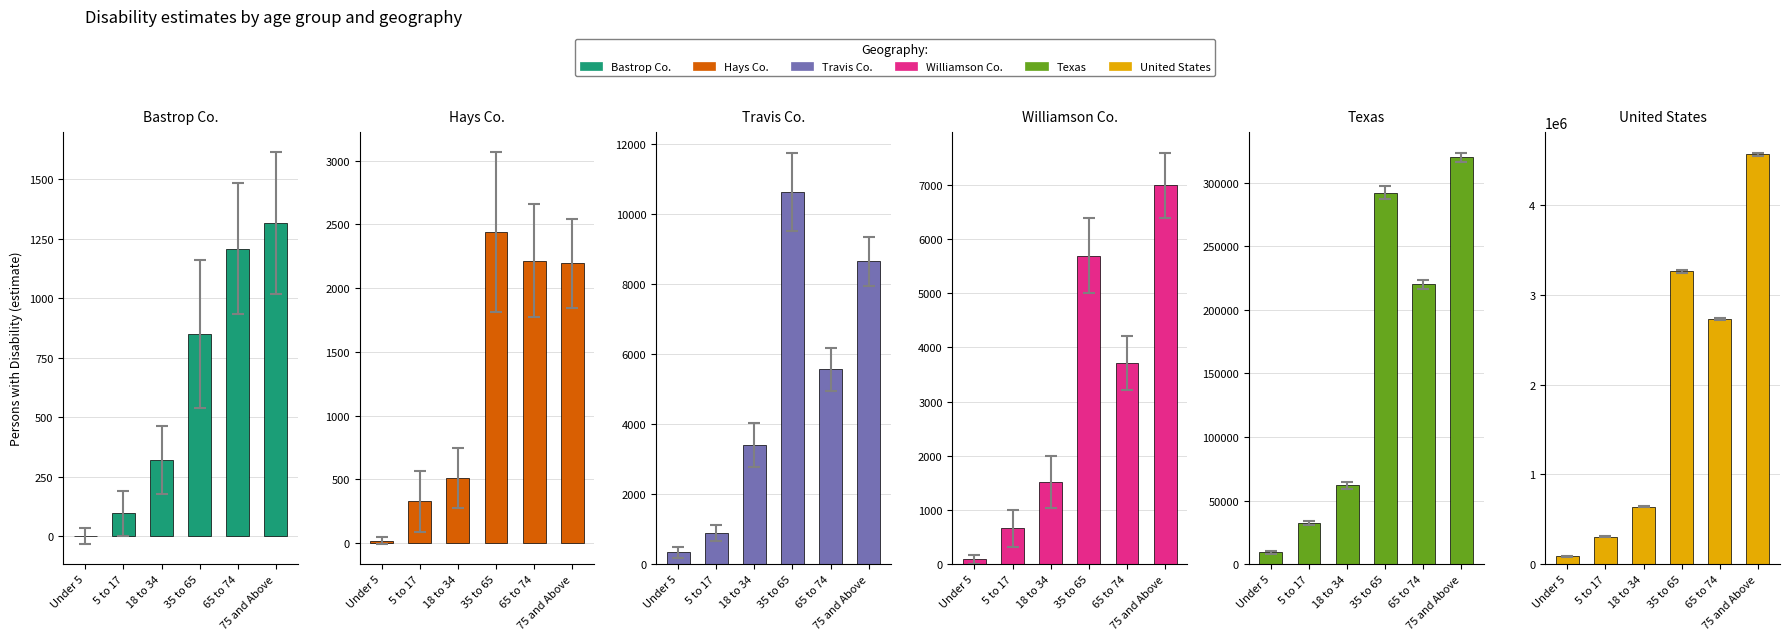

Reading left to right, transcribe all the data shown in this chart.

Bastrop Co.: 0	96	320	848	1208	1316
Hays Co.: 18	326	512	2444	2217	2197
Travis Co.: 340	887	3416	10638	5570	8657
Williamson Co.: 87	657	1514	5693	3711	6987
Texas: 9281	32358	62002	292136	220215	320141
United States: 86025	304861	637277	3263282	2730913	4568404